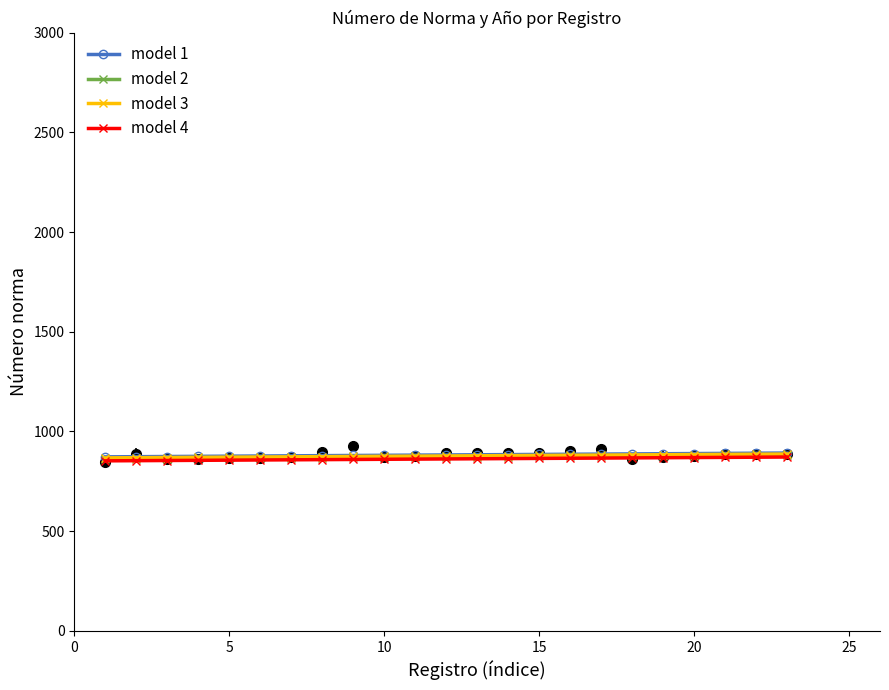

What are all the series names shown in the legend?

model 1, model 2, model 3, model 4